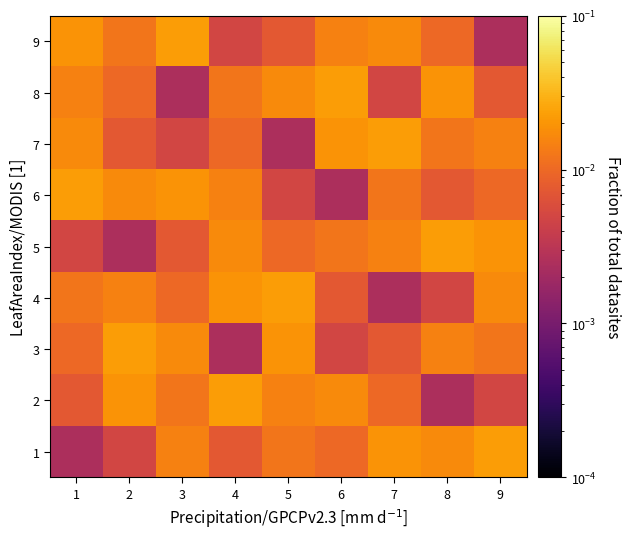

How many distinct data groups are displayed?

9